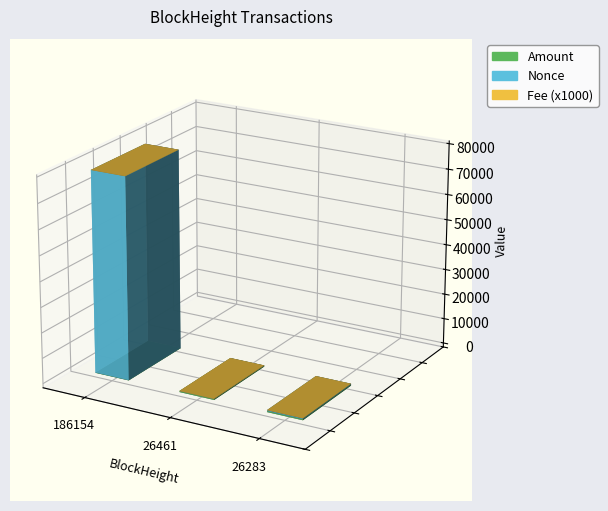

Reading left to right, extract all data points from this chart.

Nonce: 79242.0	0.0	336.0
Fee: 0.0	0.1	0.0
Amount: 106.9	399.9	401.0